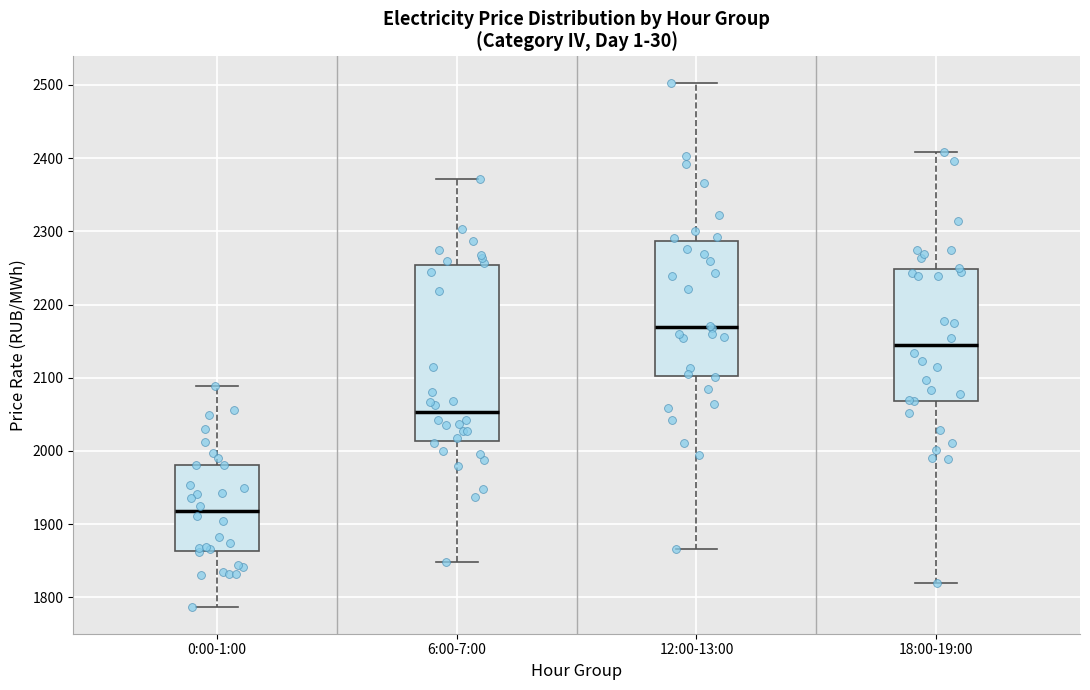

Where is the upper edge of the box for 0:00-1:00 on the y-axis? The values are not printed on the chart, so give them approximately, as read against the axis.

1980